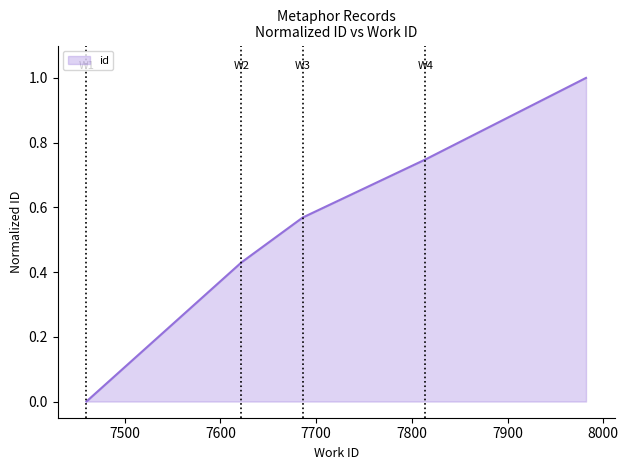

True or false: the data has more than 1 interior local peaks.

False